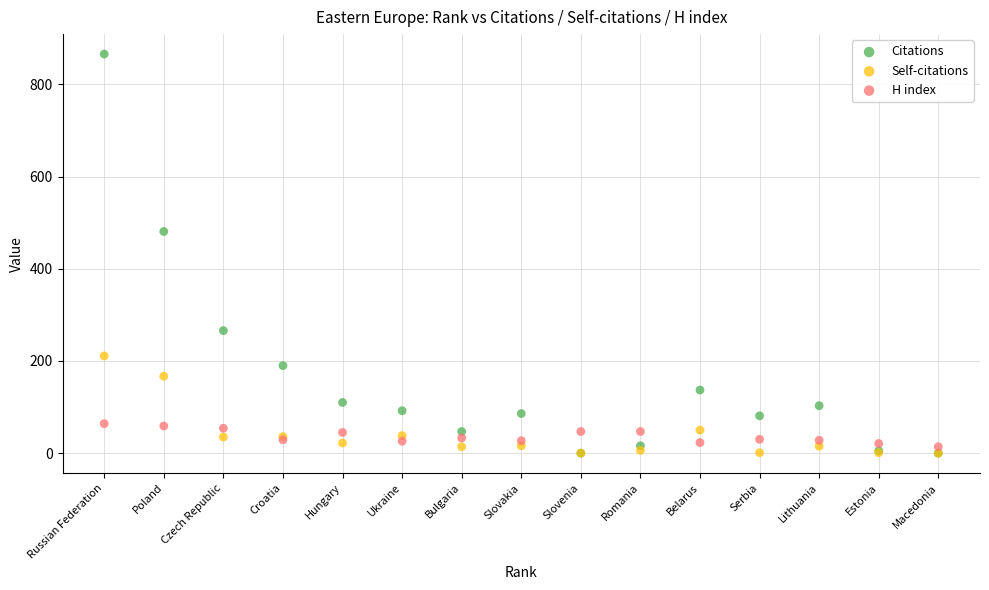

Across all series, what Y value is closest to 433?

481